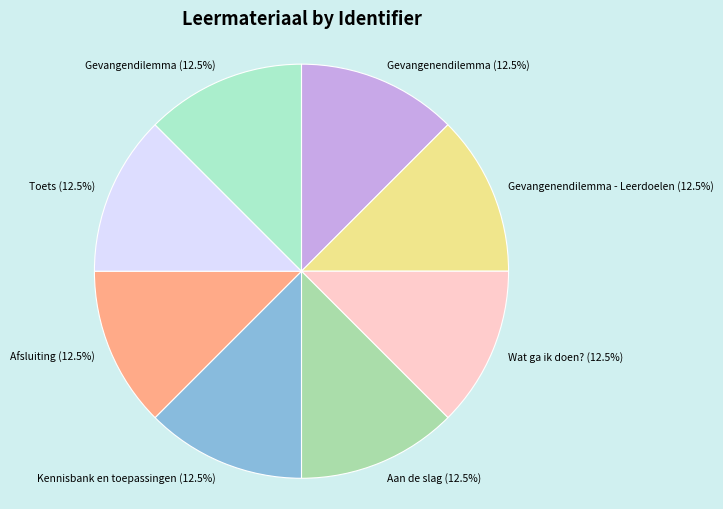

Combined, do Gevangenendilemma and Wat ga ik doen? account for over 50%?

No